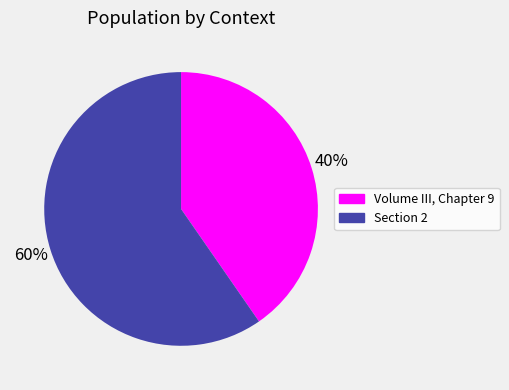

Which slice represents more than half of the pie?

Section 2